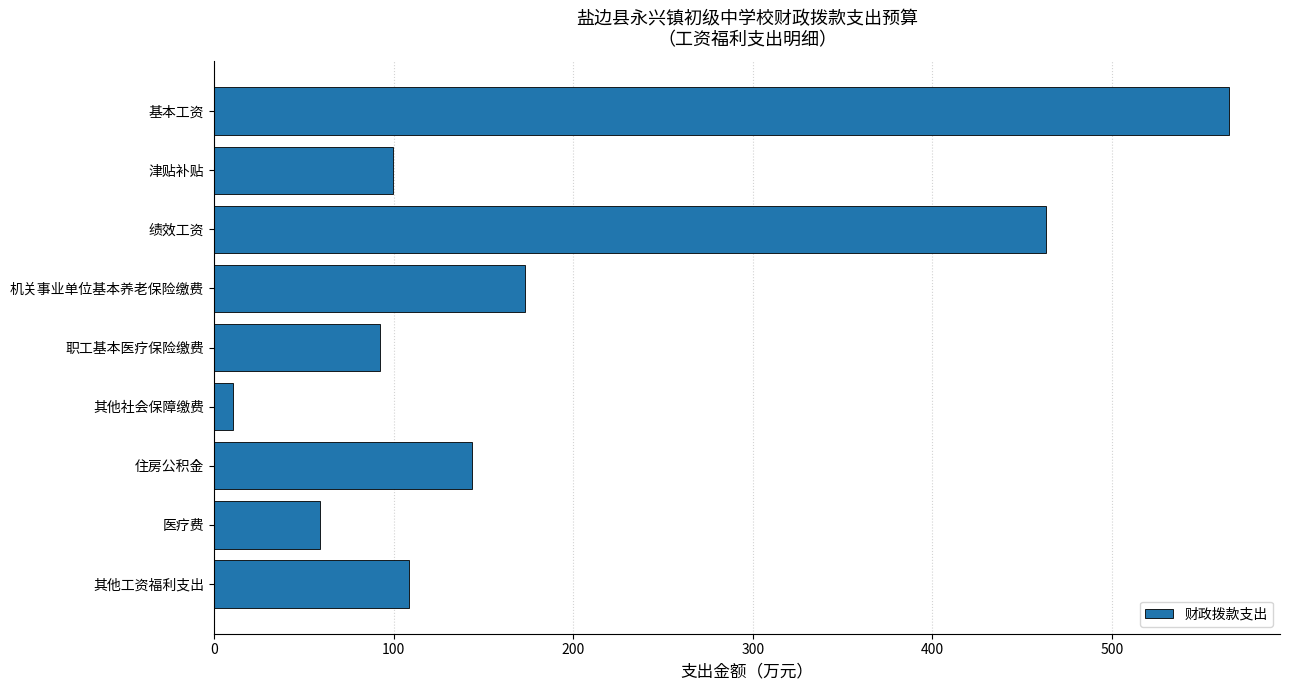

Reading top to bottom, transcribe all the data shown in this chart.

565.2	99.8	463.2	173.1	92.2	10.8	143.7	58.9	108.6